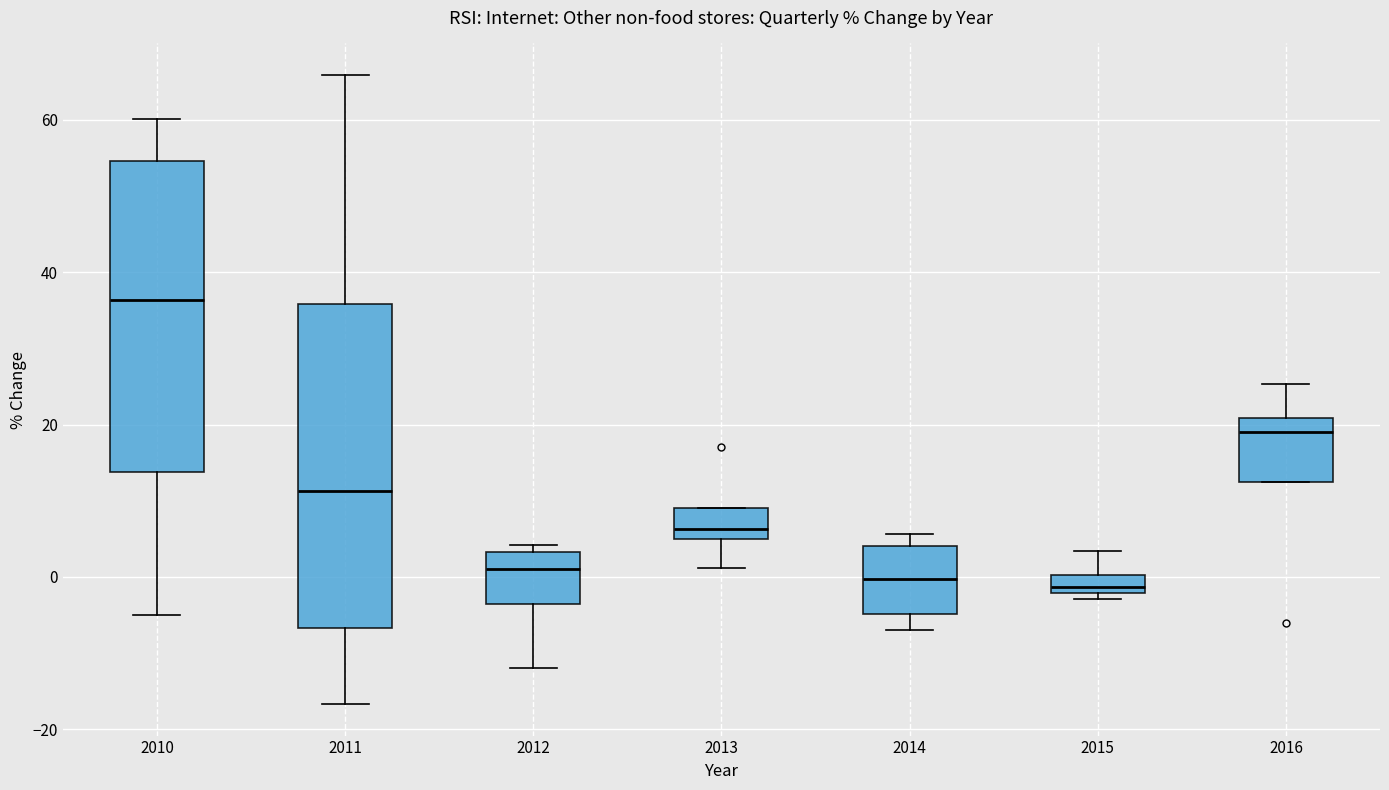

Where is the upper edge of the box at x = 2013 on the y-axis? The values are not printed on the chart, so give them approximately, as read against the axis.

10